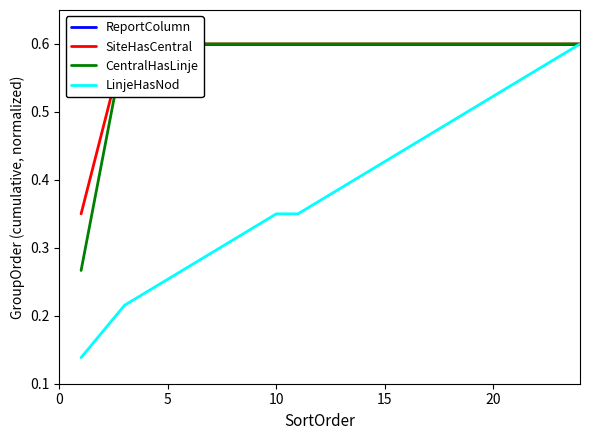

Is the value of LinjeHasNod at 20 greater than the value of CentralHasLinje at 21?

No